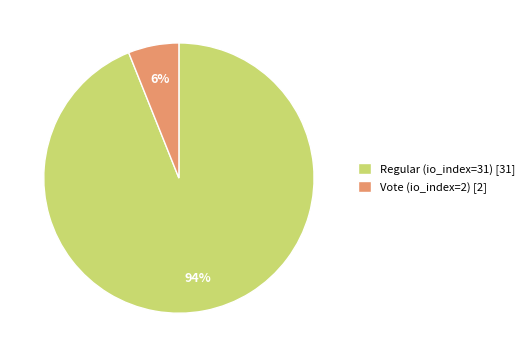

What percentage is the Vote (io_index=2) slice, to the nearest percent?

6%